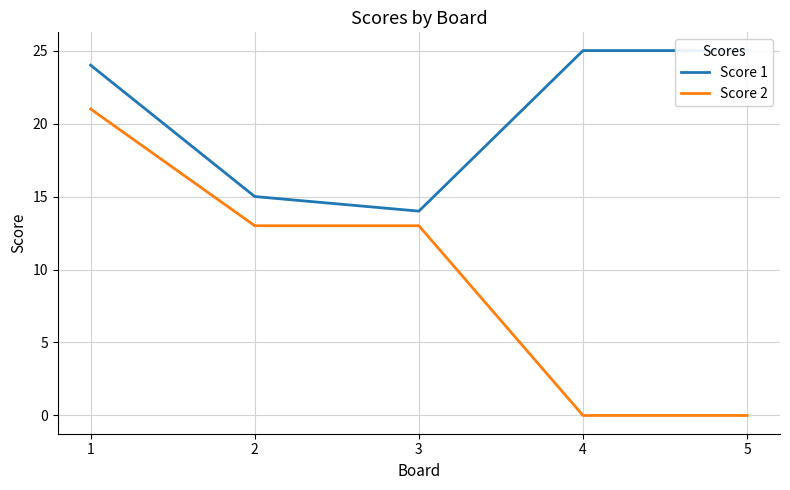

How many lines are shown in the chart?

2